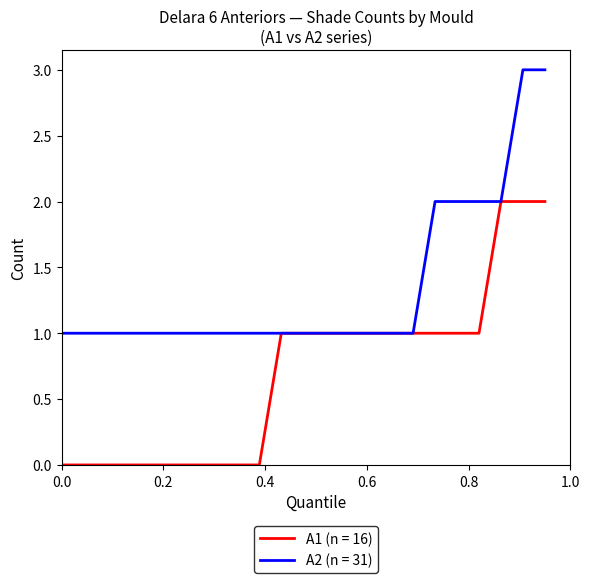

Does the chart display data point markers on the line(s)?

No